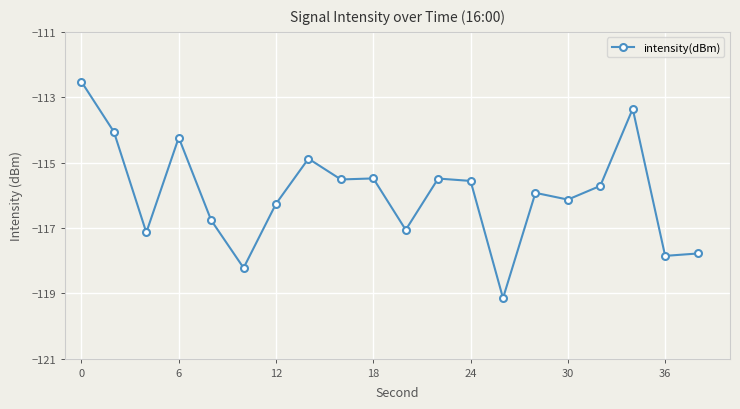

What is the smallest value displayed?

-119.1